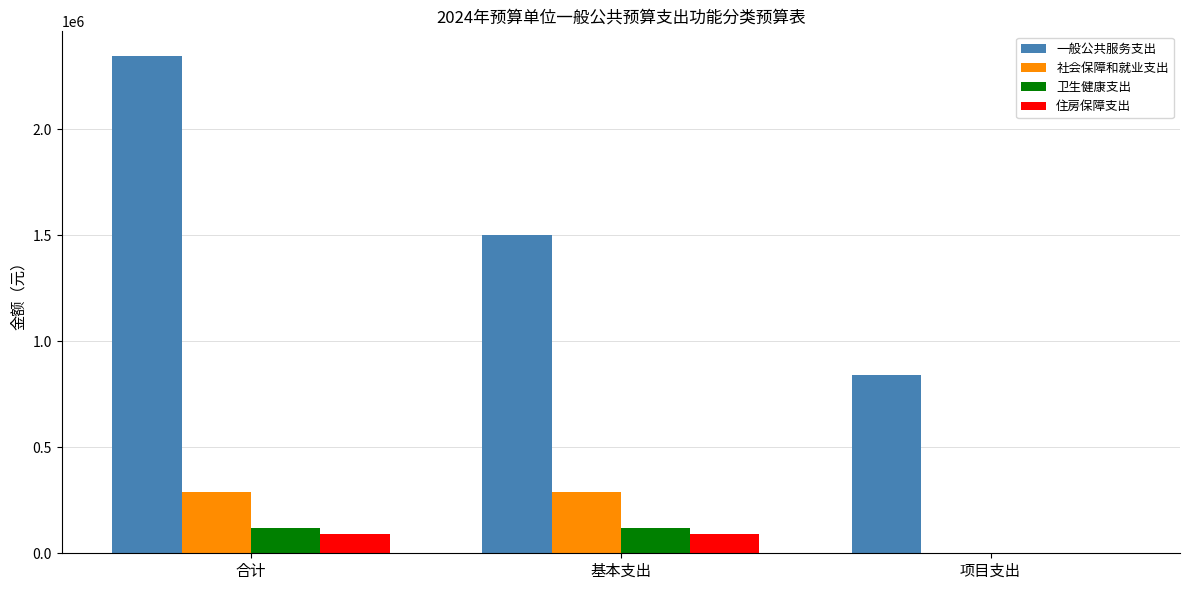

Is it true that 一般公共服务支出 equals 841000 at 项目支出?

True